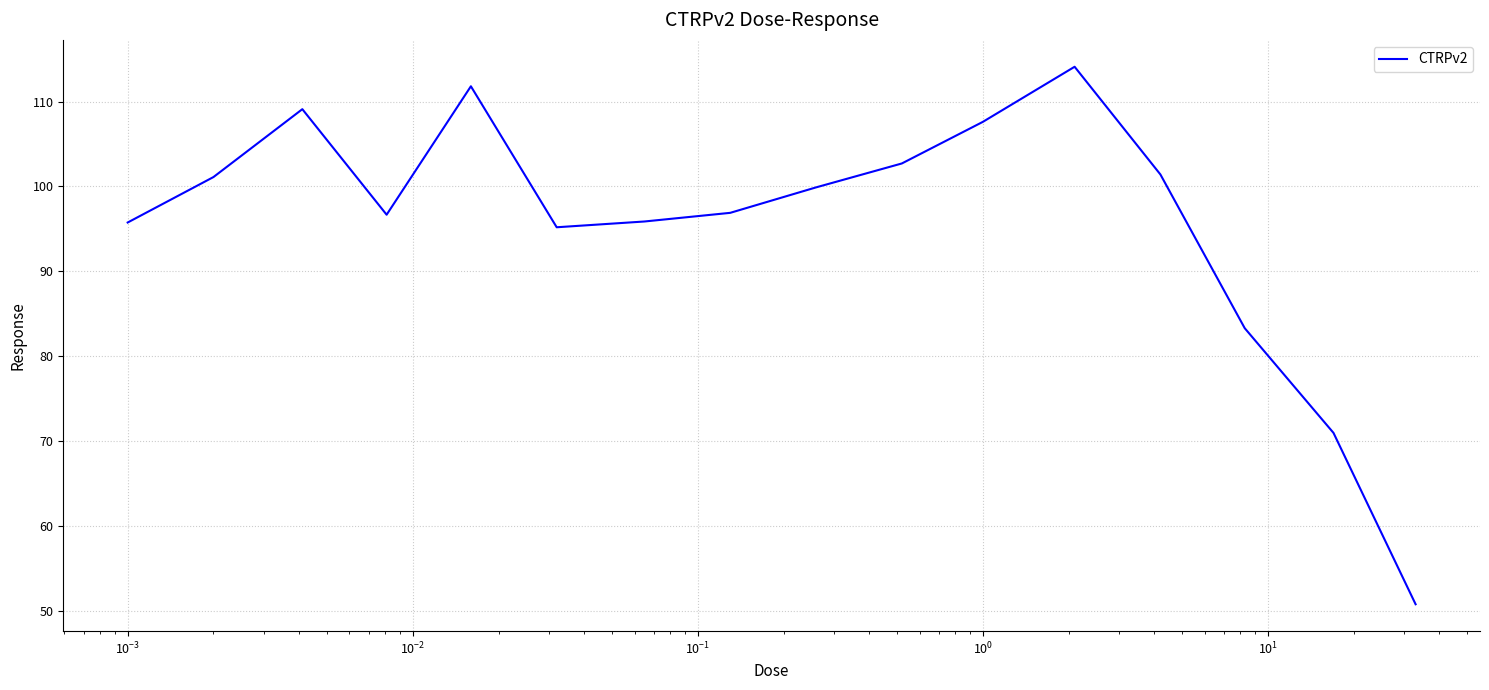

What is the smallest value displayed?

50.7